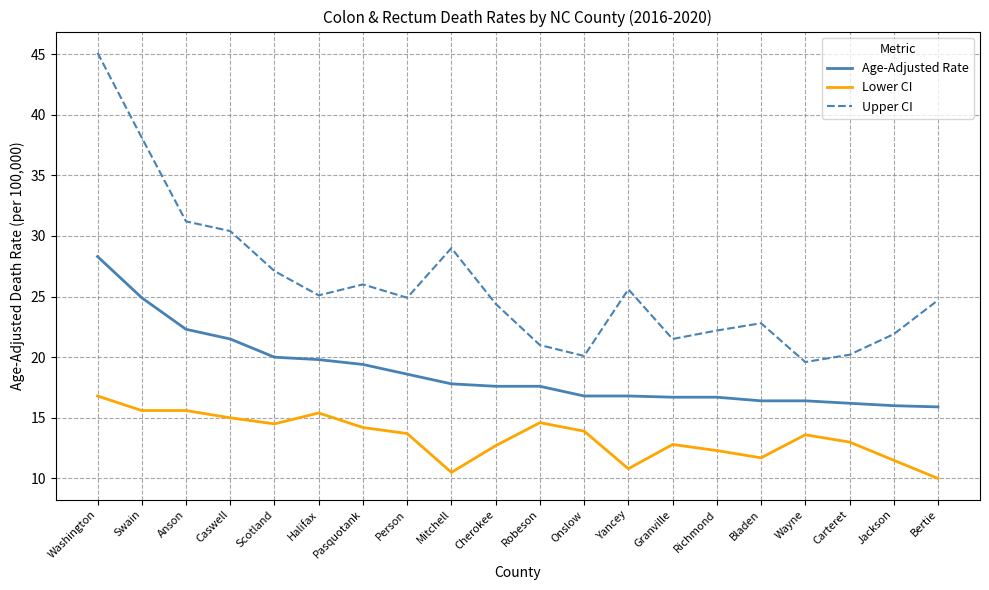

True or false: Upper CI and Lower CI intersect in this chart.

False